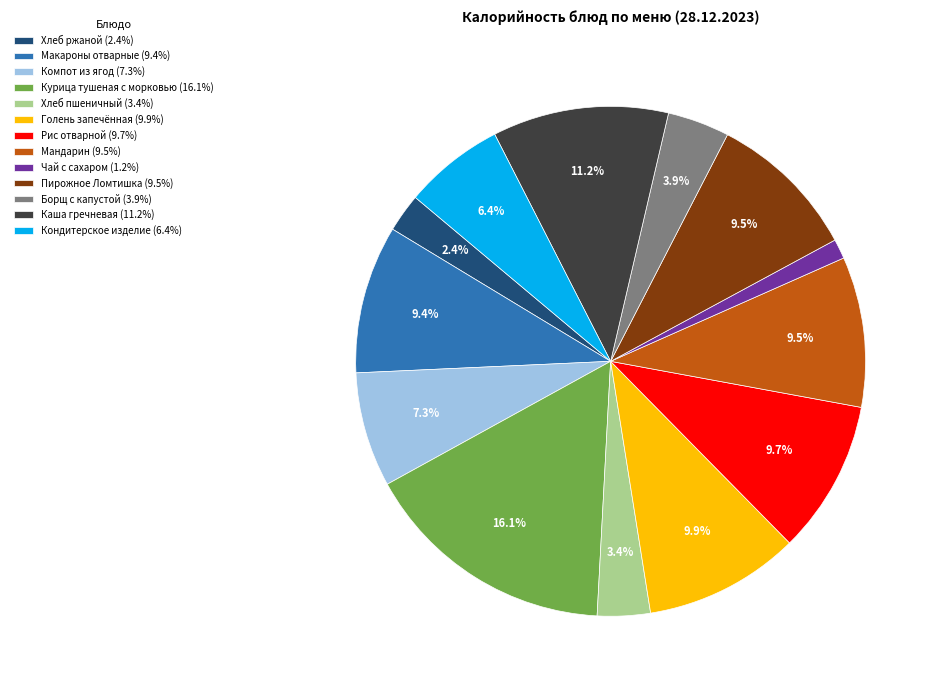

Which category has the smallest portion of the pie?

Чай с сахаром